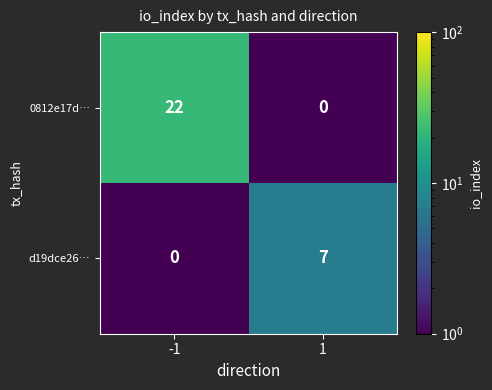

What is the total value across all series at -1?

22